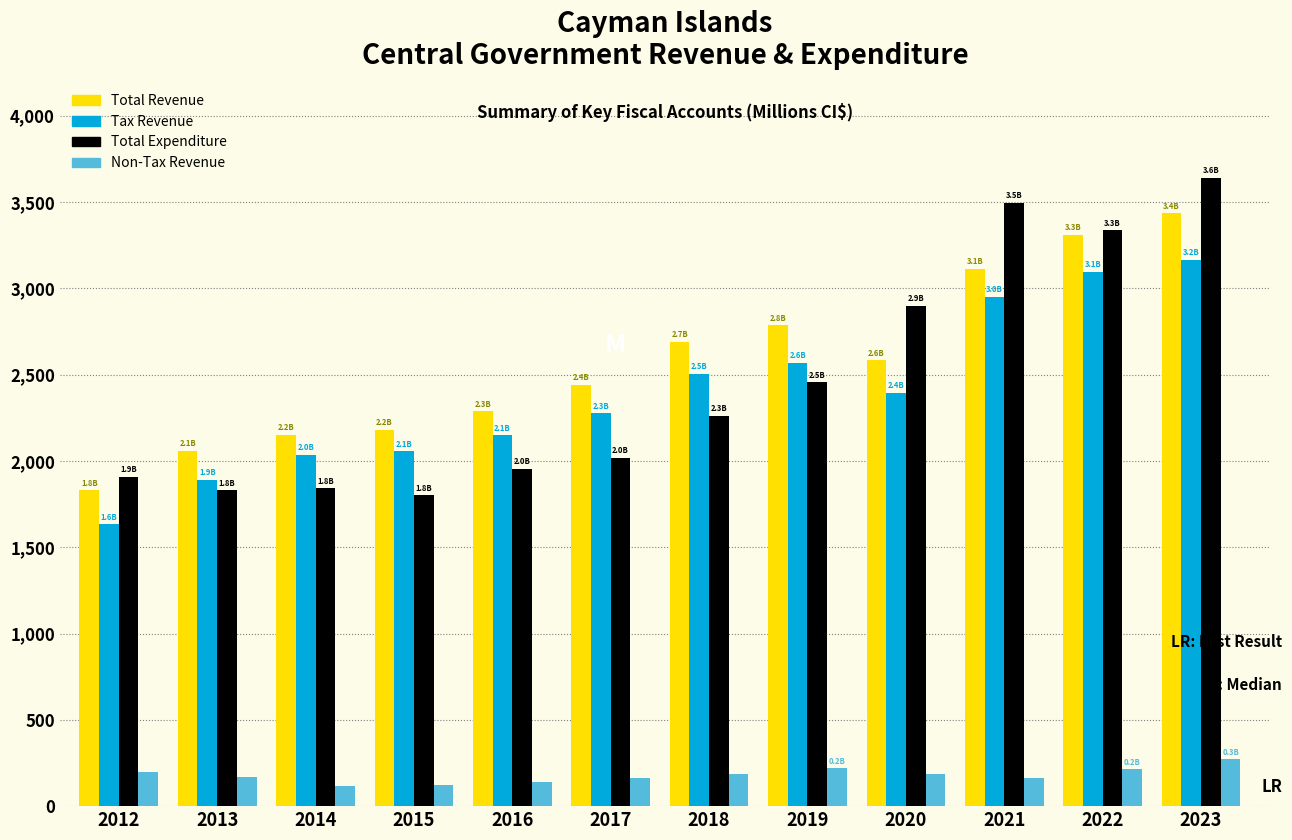

What is the greatest value displayed?

3638.3